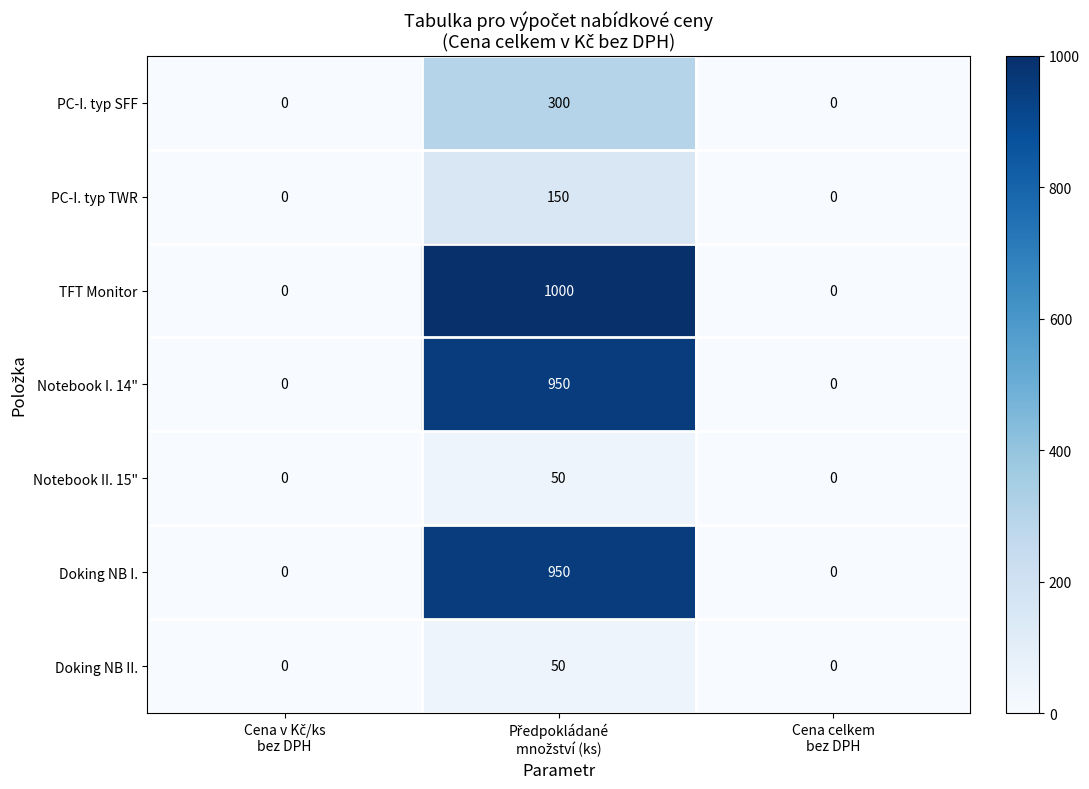

What is the sum of all PC-I. typ SFF values?

300